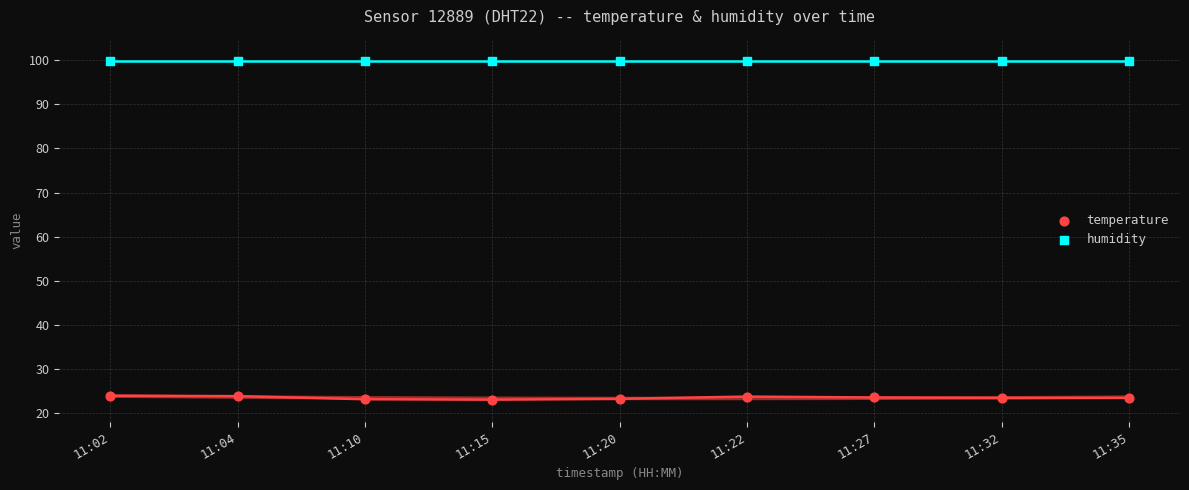

Which series contains the highest Y value?

humidity